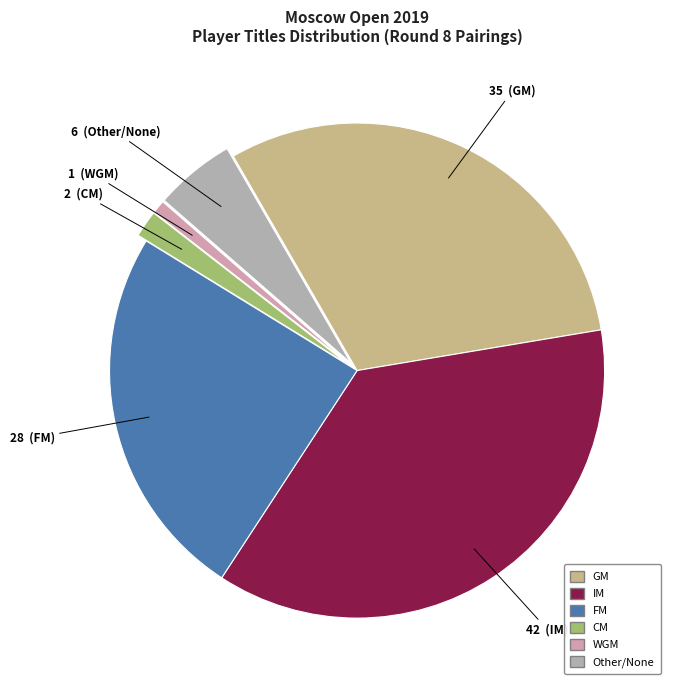

Which category has the biggest portion of the pie?

IM